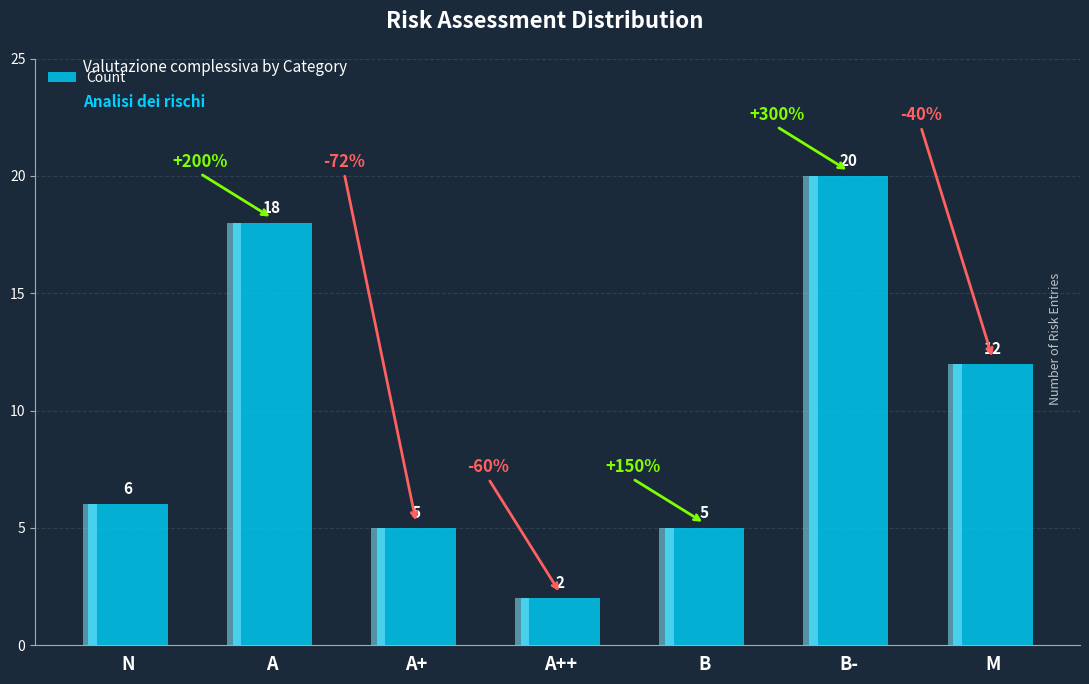

What is the difference between the second highest and second lowest values?

13